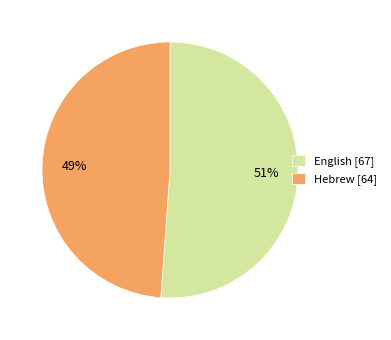

Is the sum of Hebrew [64] and English [67] greater than half?

Yes